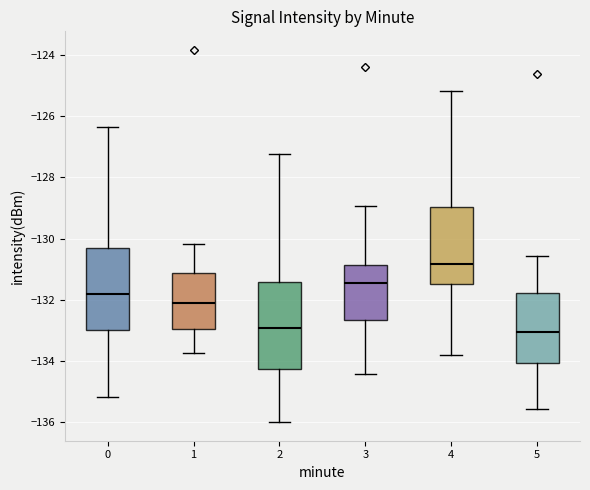

Reading left to right, read every box against the y-axis: the position of its median line, the range the box covers, and the ends of its whiskers. The values are not printed on the chart, so give them approximately, as read against the axis.

0: median -131.8, box -133.0 to -130.4, whiskers -135.2 to -126.4
1: median -132.2, box -133.0 to -131.2, whiskers -133.8 to -130.2
2: median -133.0, box -134.2 to -131.4, whiskers -136.0 to -127.2
3: median -131.4, box -132.6 to -130.8, whiskers -134.4 to -129.0
4: median -130.8, box -131.4 to -129.0, whiskers -133.8 to -125.2
5: median -133.0, box -134.0 to -131.8, whiskers -135.6 to -130.6